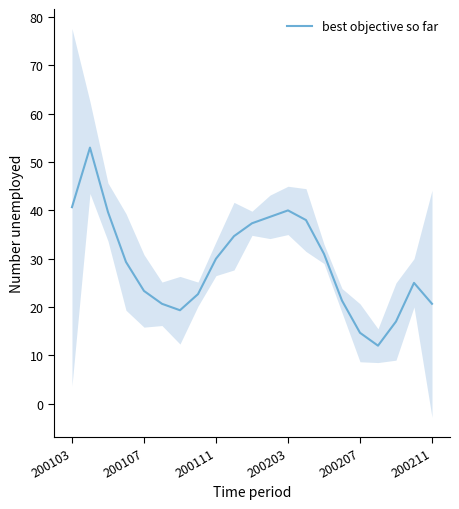

What position from the left is 9?

10